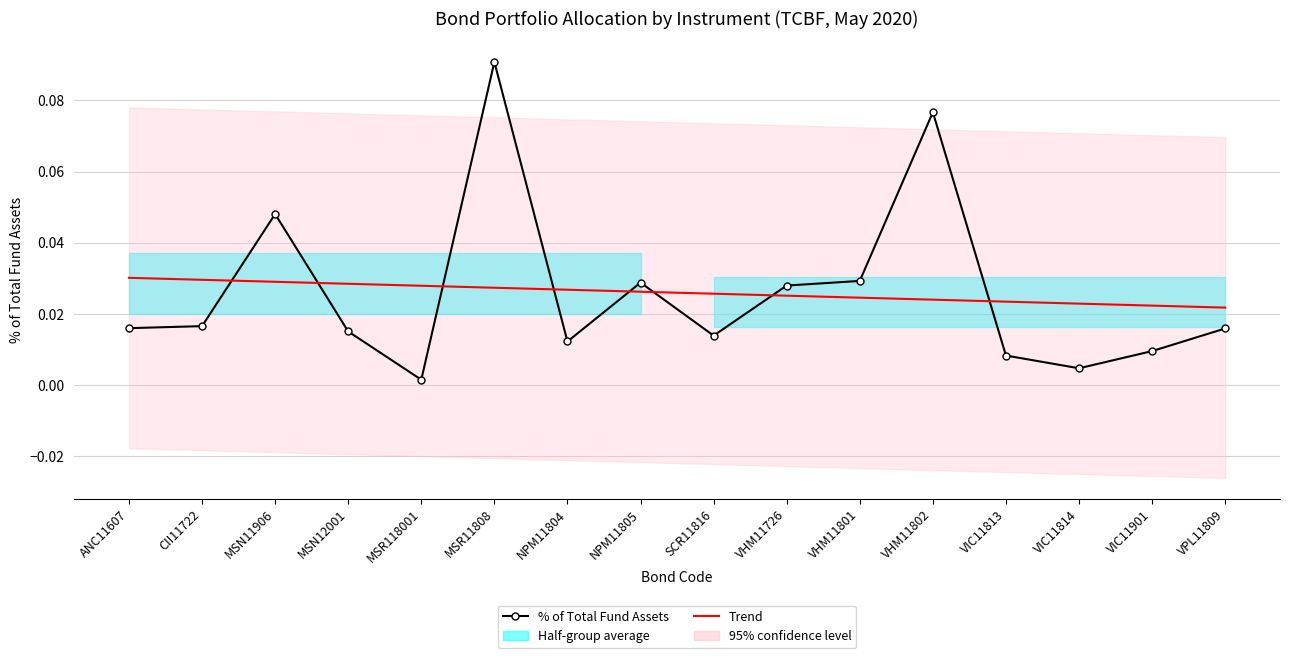

True or false: % of Total Fund Assets has a value of 0.0 at ANC11607.

False